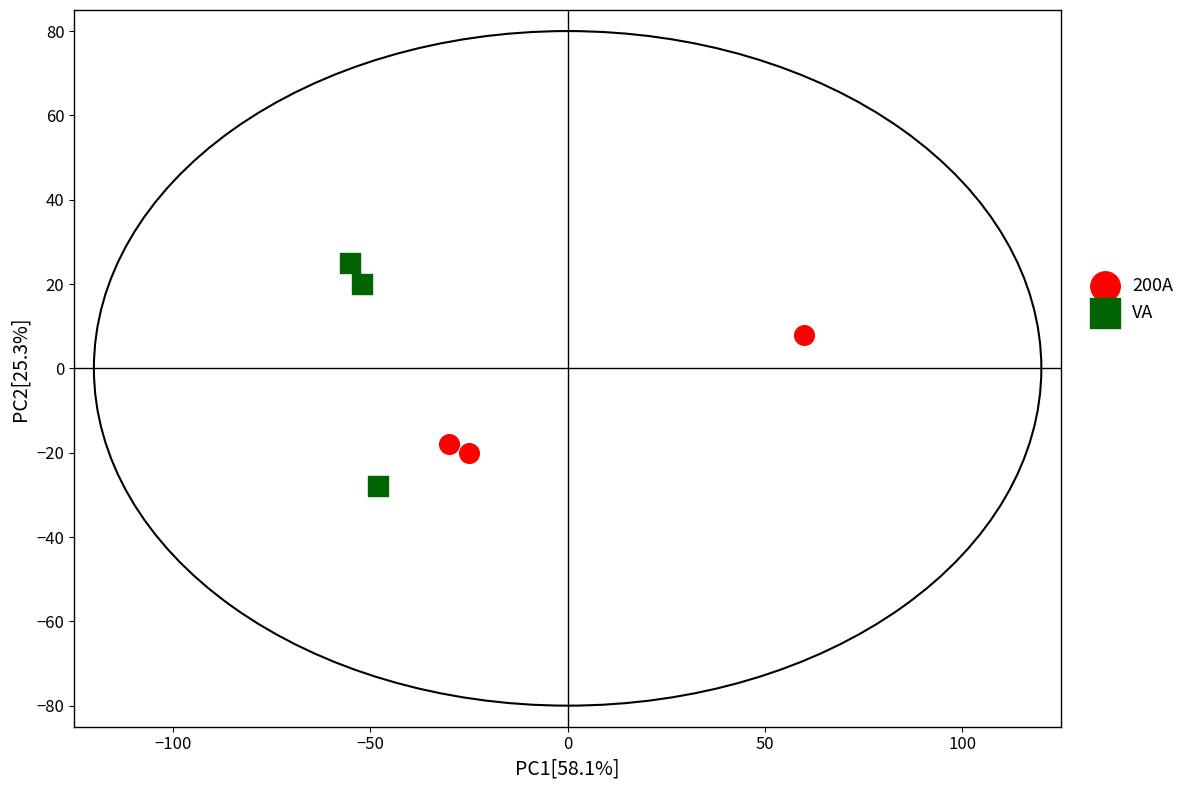

Which series has the widest spread of Y values?

VA